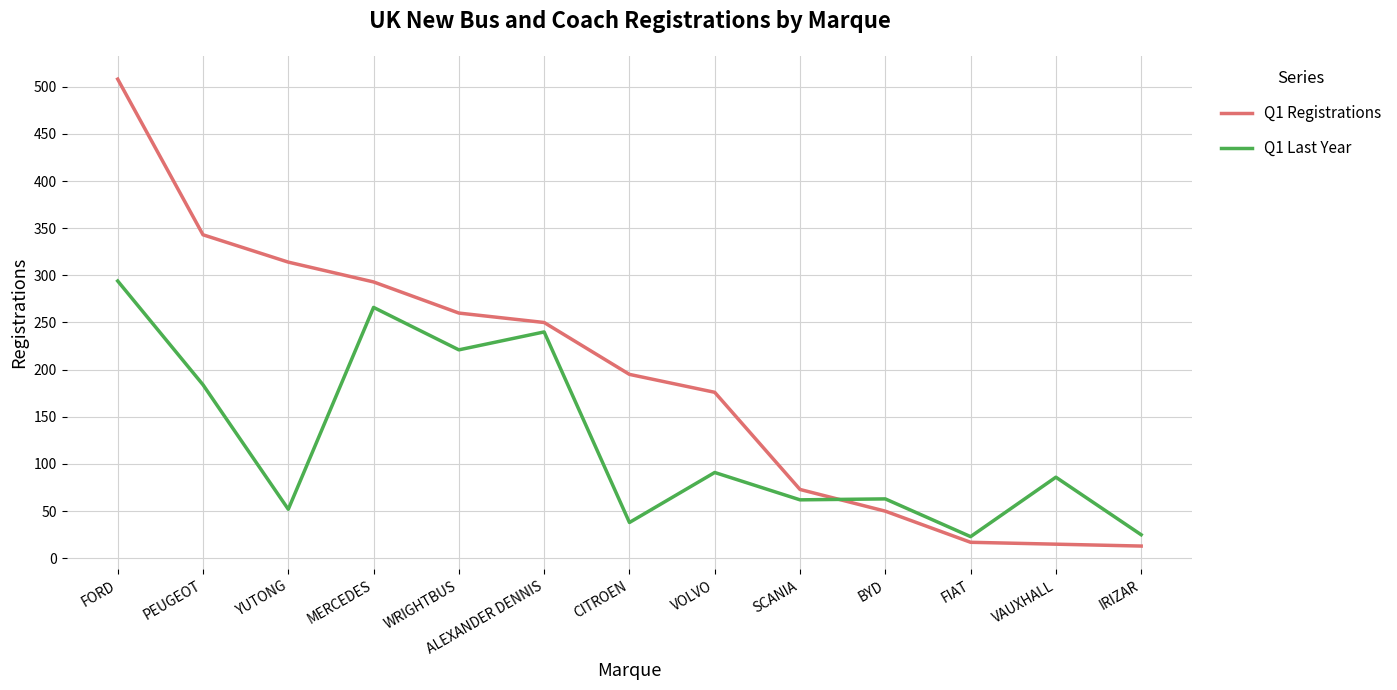

Which series ends up on top after the final intersection of Q1 Registrations and Q1 Last Year?

Q1 Last Year